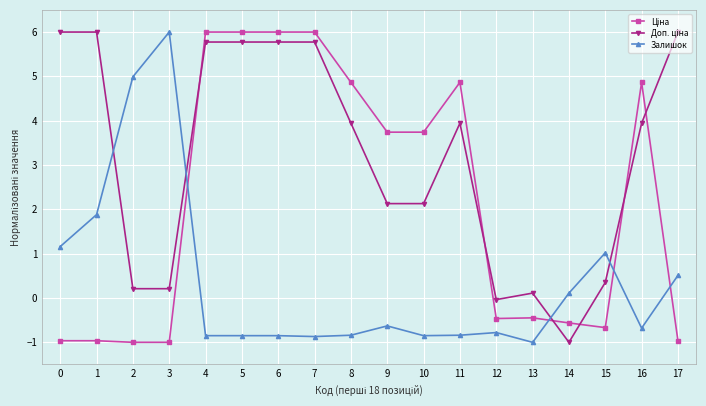

What is the maximum value shown in the chart?

6.0